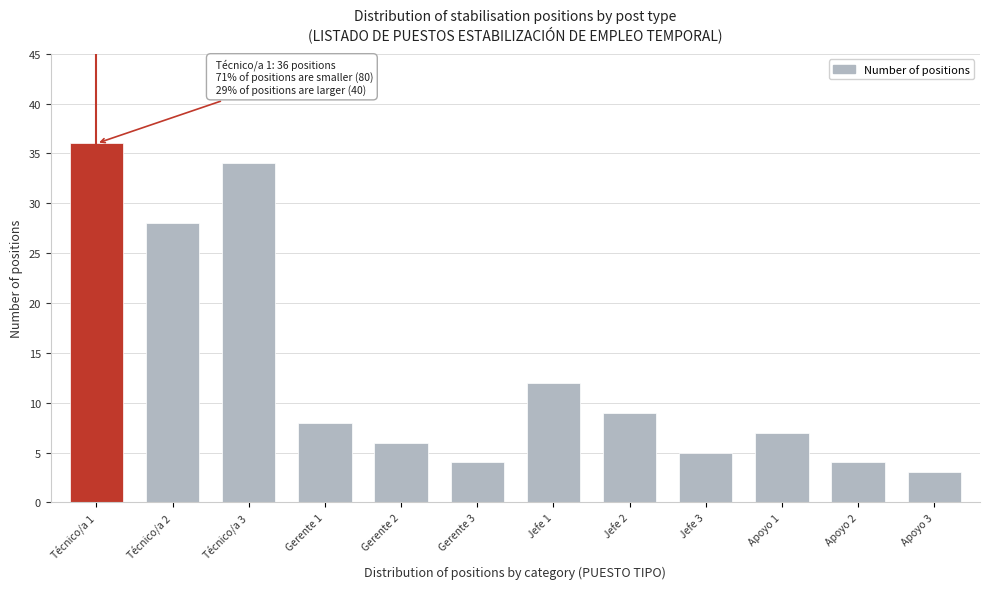

Reading left to right, what are all the values shown in this chart?

36	28	34	8	6	4	12	9	5	7	4	3